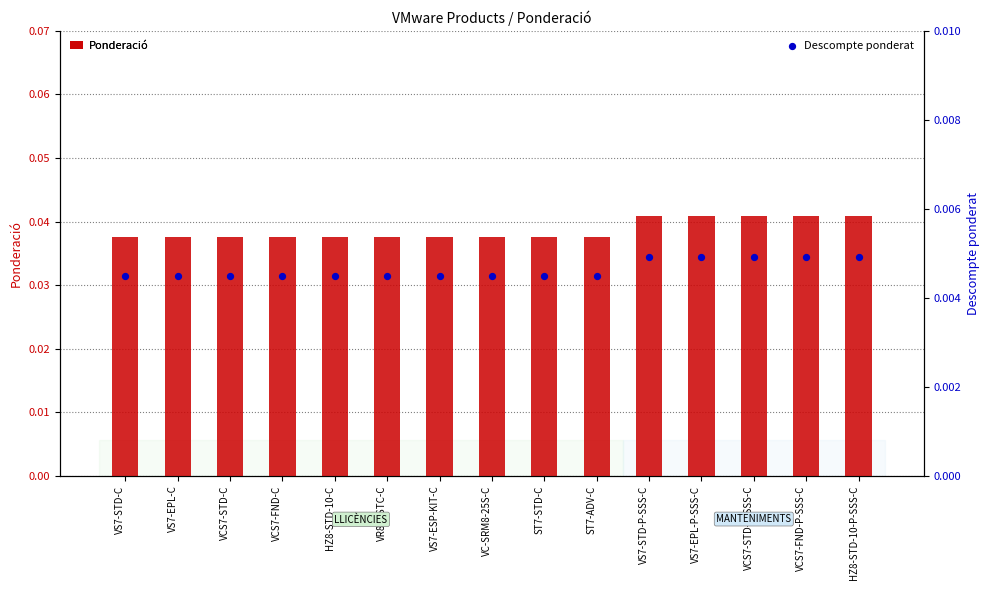

Which series contains the lowest Y value?

Descompte ponderat